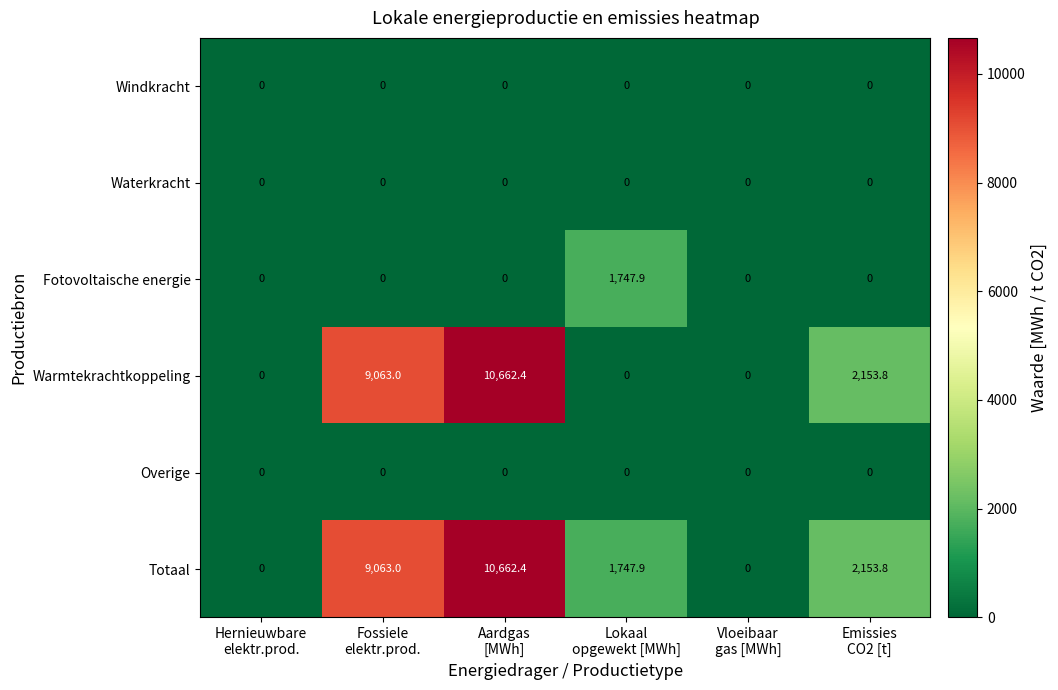

What is the maximum value shown in the chart?

10662.4